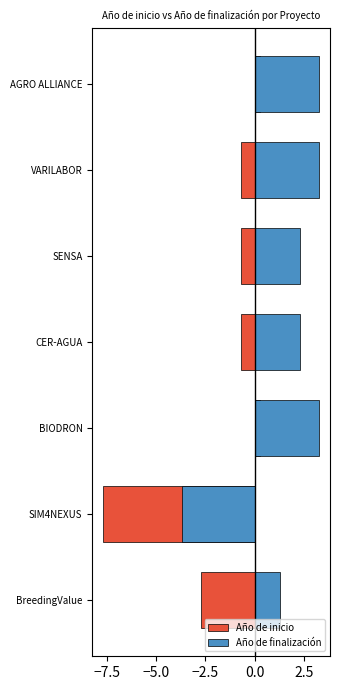

Reading right to left, extract all data points from this chart.

Año de inicio: 0.3	-0.7	-0.7	-0.7	0.3	-7.7	-2.7
Año de finalización: 3.3	3.3	2.3	2.3	3.3	-3.7	1.3